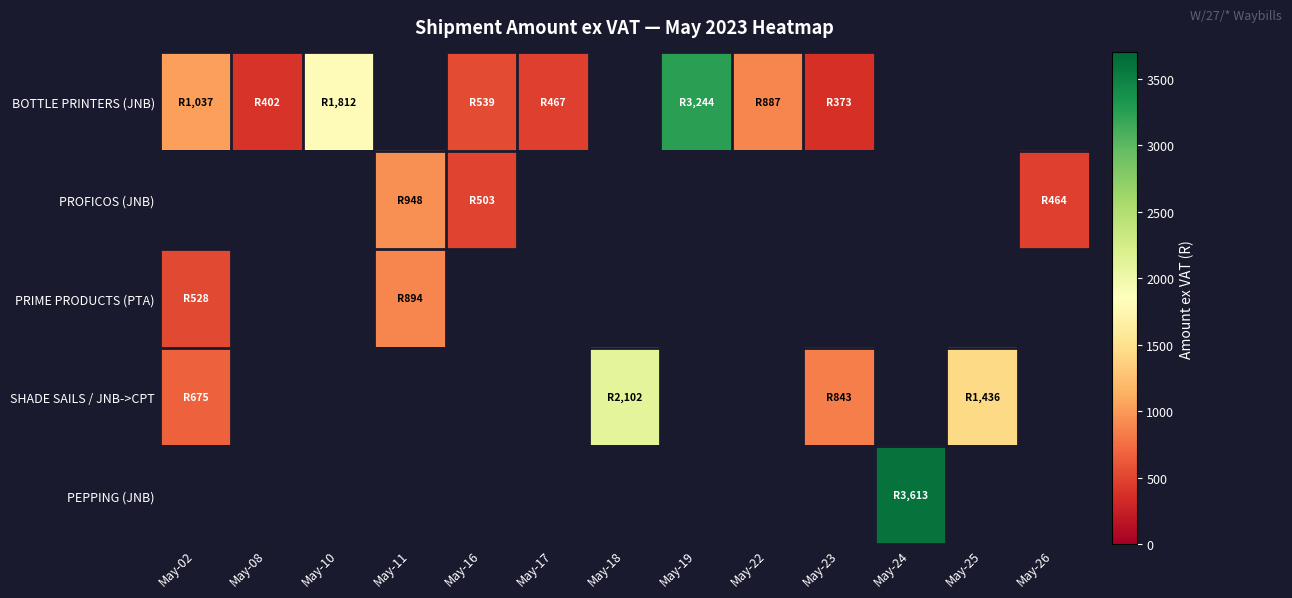

What is the difference between the maximum and minimum values in the BOTTLE PRINTERS (JNB) series?

2871.1